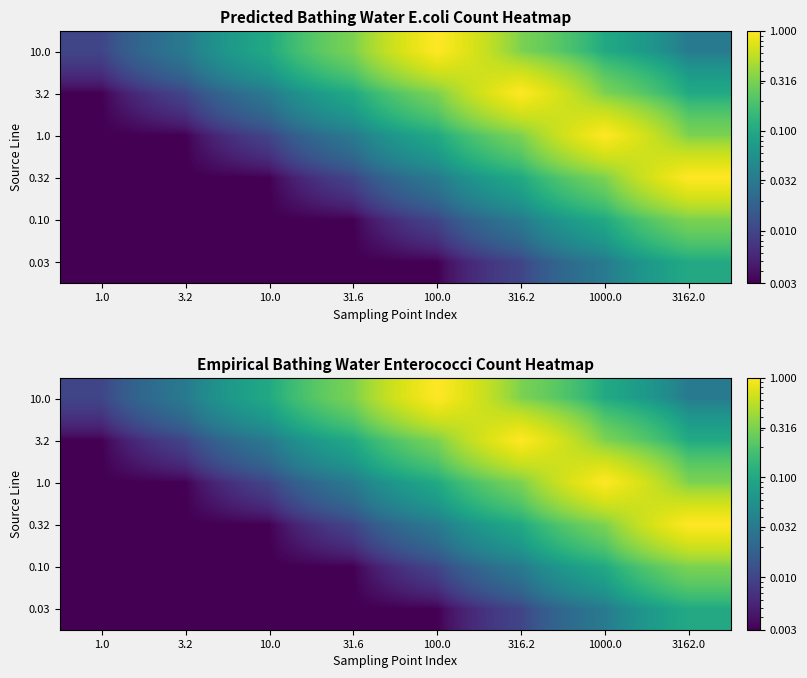

What is the sum of the 0.10 values at 1000.0 and 316.2?

0.1